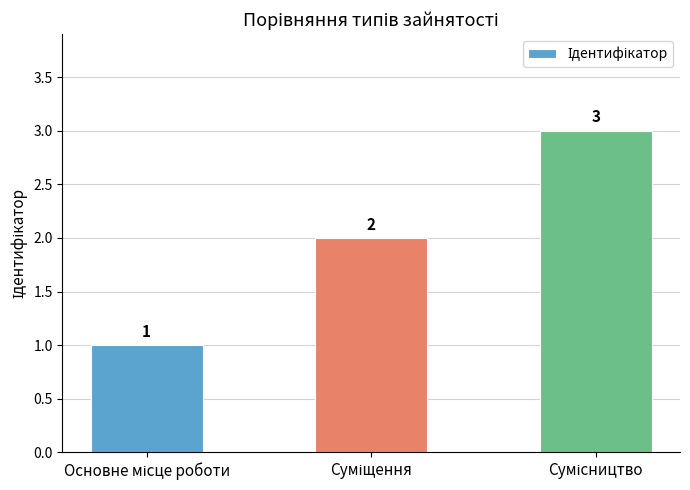

What is the maximum value shown in the chart?

3